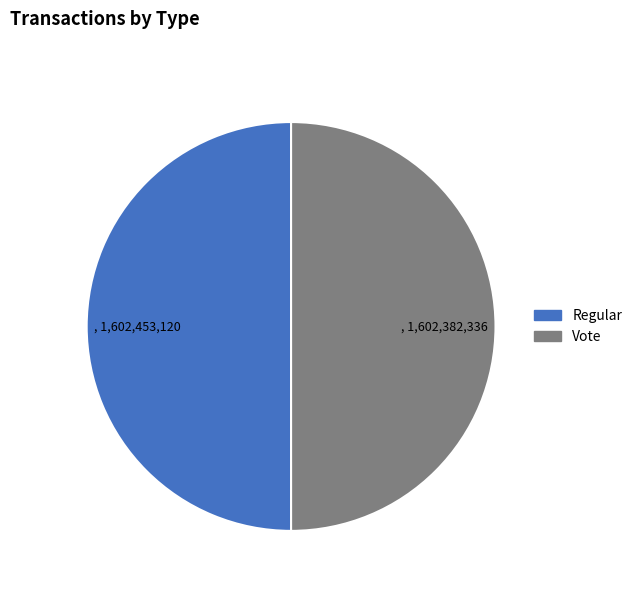

Approximately how many times larger is the value at Vote compared to Regular?

1.0